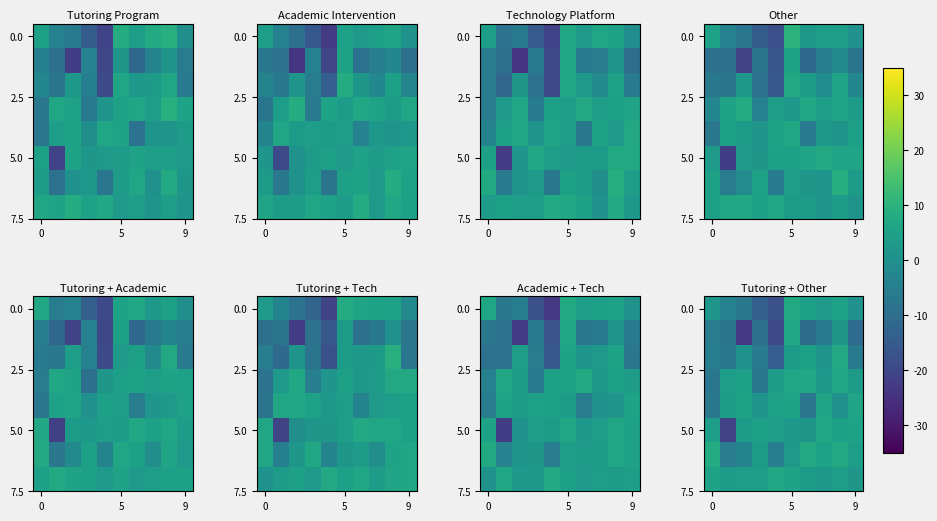

What is the spread (max minus min) of values at 5?

25.4